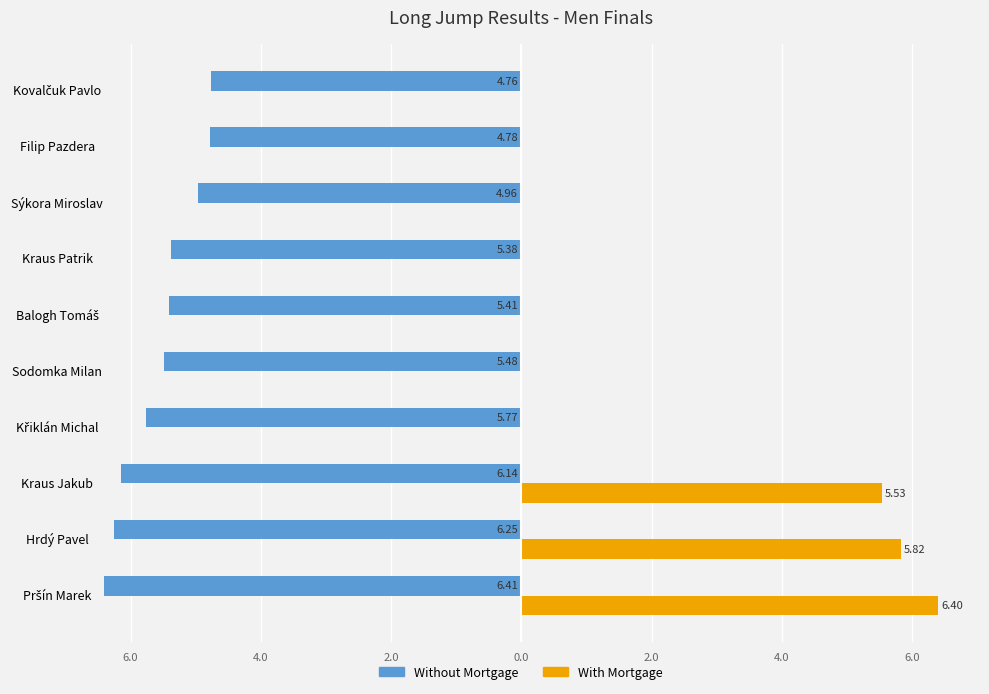

What is the minimum value for Without Mortgage?

-6.4